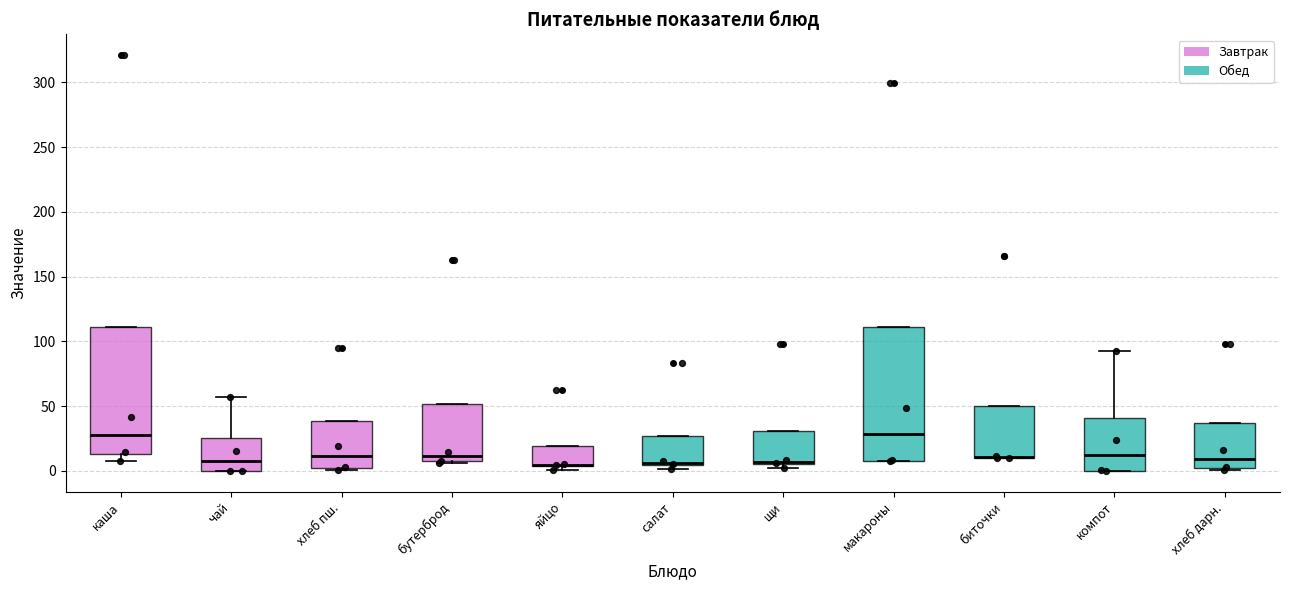

Reading left to right, transcribe this box plot: for each box, give where its median line is, the range the box spans, and where its two whiskers end, as read against the y-axis. The values are not printed on the chart, so give them approximately, as read against the axis.

каша: median 30, box 15 to 110, whiskers 10 to 110
чай: median 10, box 0 to 25, whiskers 0 to 55
хлеб пш.: median 10, box 0 to 40, whiskers 0 (just below the box's lower edge) to 40
бутерброд: median 10, box 5 to 50, whiskers 5 (just below the box's lower edge) to 50
яйцо: median 5 (drawn on the box's lower edge), box 5 to 20, whiskers 0 to 20
салат: median 5 (just above the box's lower edge), box 5 to 25, whiskers 0 to 25
щи: median 5 (just above the box's lower edge), box 5 to 30, whiskers 0 to 30
макароны: median 30, box 10 to 110, whiskers 5 to 110
биточки: median 10 (drawn on the box's lower edge), box 10 to 50, whiskers 10 to 50
компот: median 10, box 0 to 40, whiskers 0 to 95
хлеб дарн.: median 10, box 0 to 35, whiskers 0 (just below the box's lower edge) to 35